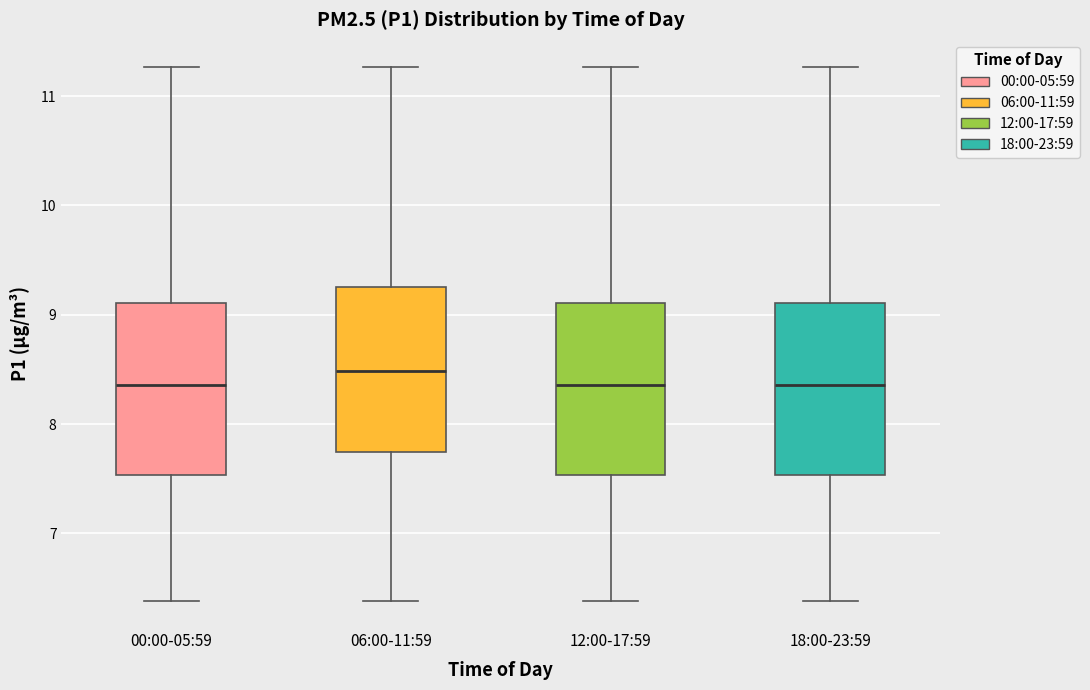

Reading left to right, transcribe this box plot: for each box, give where its median line is, the range the box spans, and where its two whiskers end, as read against the y-axis. The values are not printed on the chart, so give them approximately, as read against the axis.

00:00-05:59: median 8.4, box 7.5 to 9.1, whiskers 6.4 to 11.3
06:00-11:59: median 8.5, box 7.7 to 9.3, whiskers 6.4 to 11.3
12:00-17:59: median 8.4, box 7.5 to 9.1, whiskers 6.4 to 11.3
18:00-23:59: median 8.4, box 7.5 to 9.1, whiskers 6.4 to 11.3